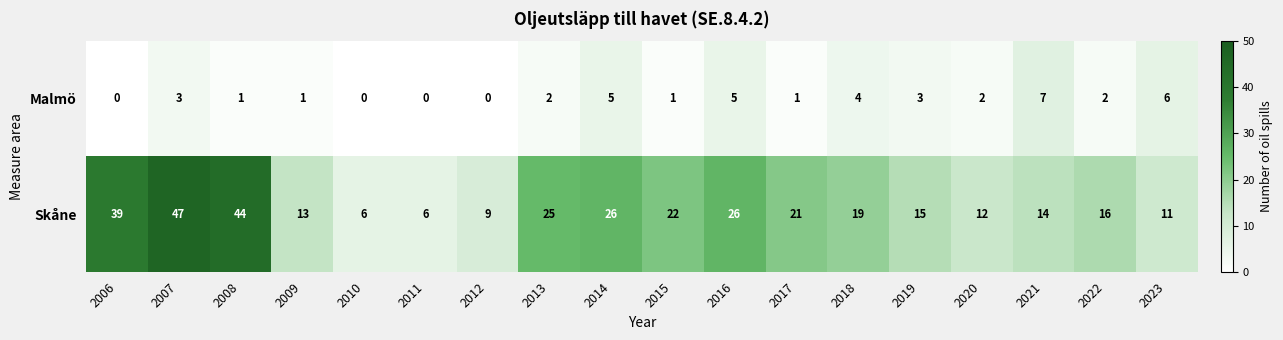

Is it true that Malmö equals 0 at 2012?

True